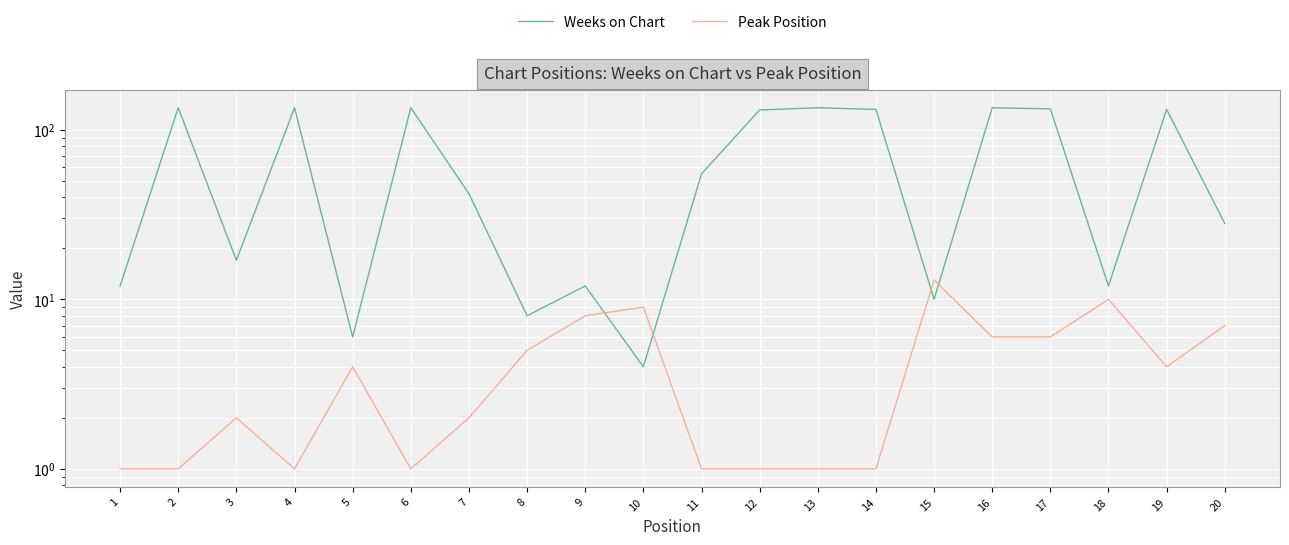

What is the sum of all Peak Position values?

84